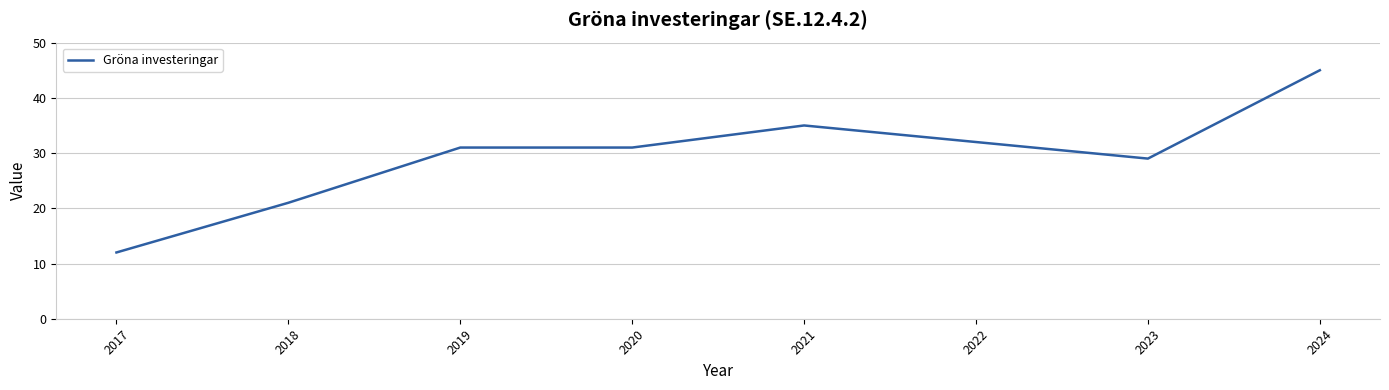

Is this an area chart (filled region under the line)?

No